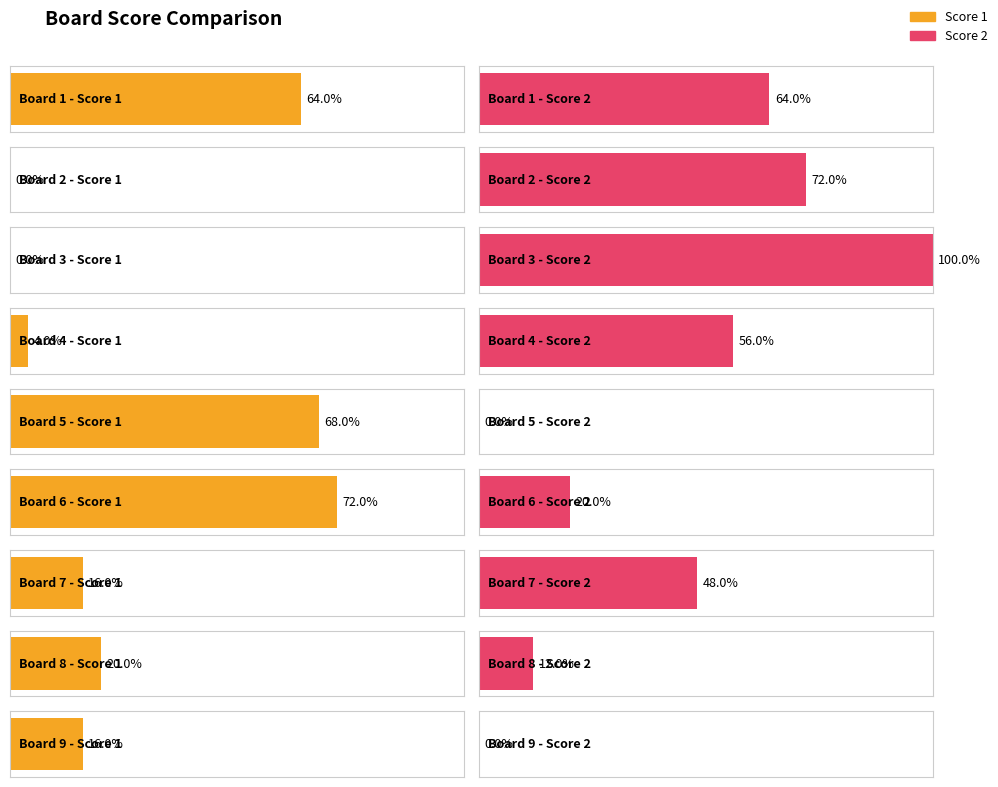

Reading left to right, extract all data points from this chart.

Score 1: 1=16	2=0	3=0	4=1	5=17	6=18	7=4	8=5	9=4
Score 2: 1=16	2=18	3=25	4=14	5=0	6=5	7=12	8=3	9=0